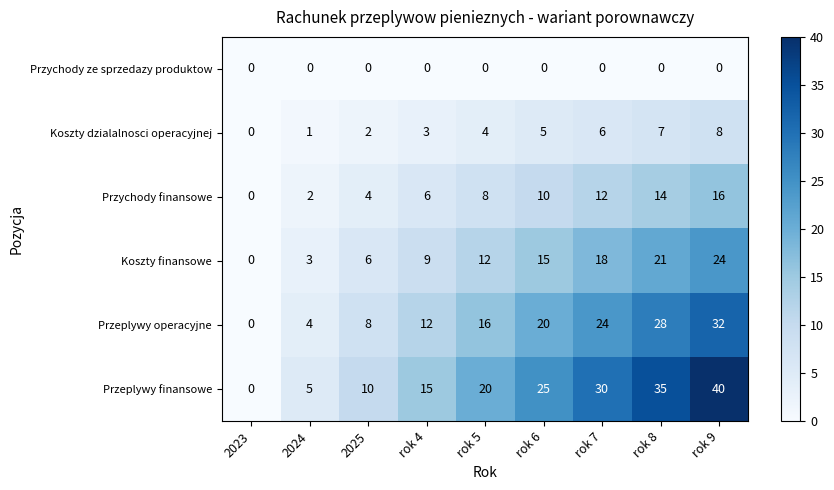

Where is Koszty dzialalnosci operacyjnej nearest to the value 4?

rok 5